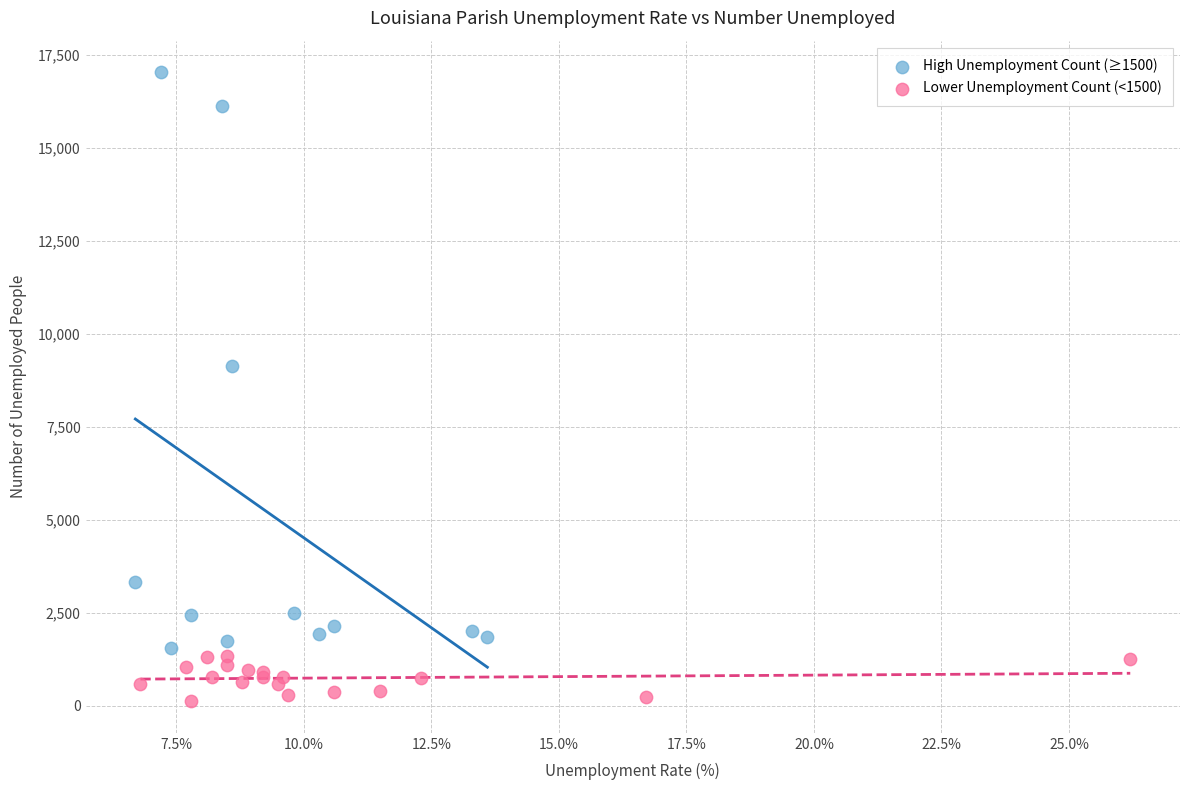

What are all the series names shown in the legend?

High Unemployment Count (≥1500), Lower Unemployment Count (<1500)